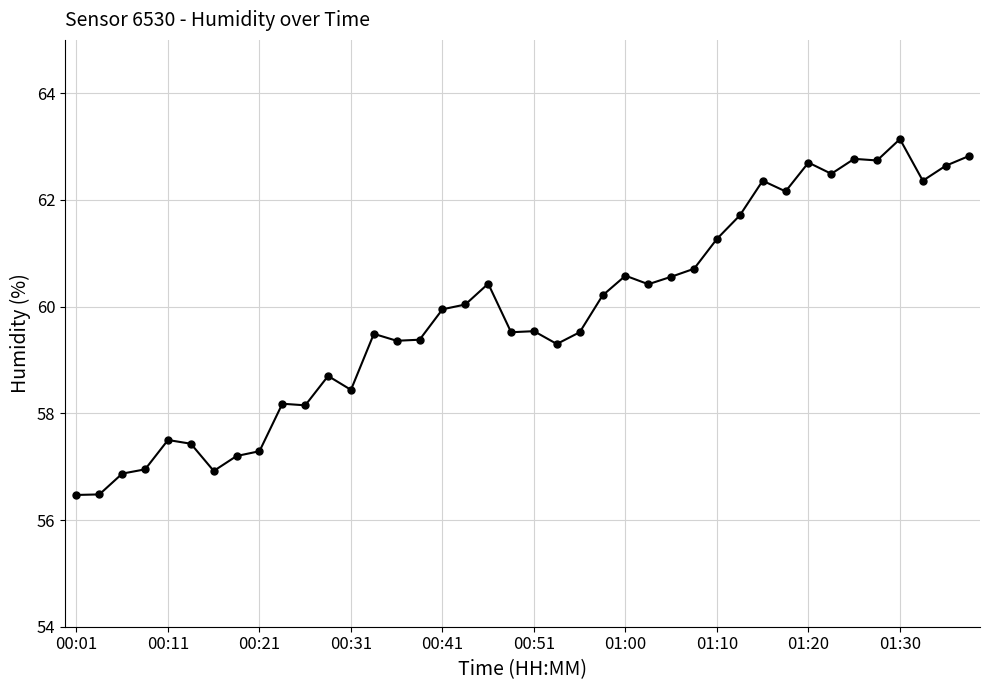

What is the value of the 22nd point from the left?

59.3